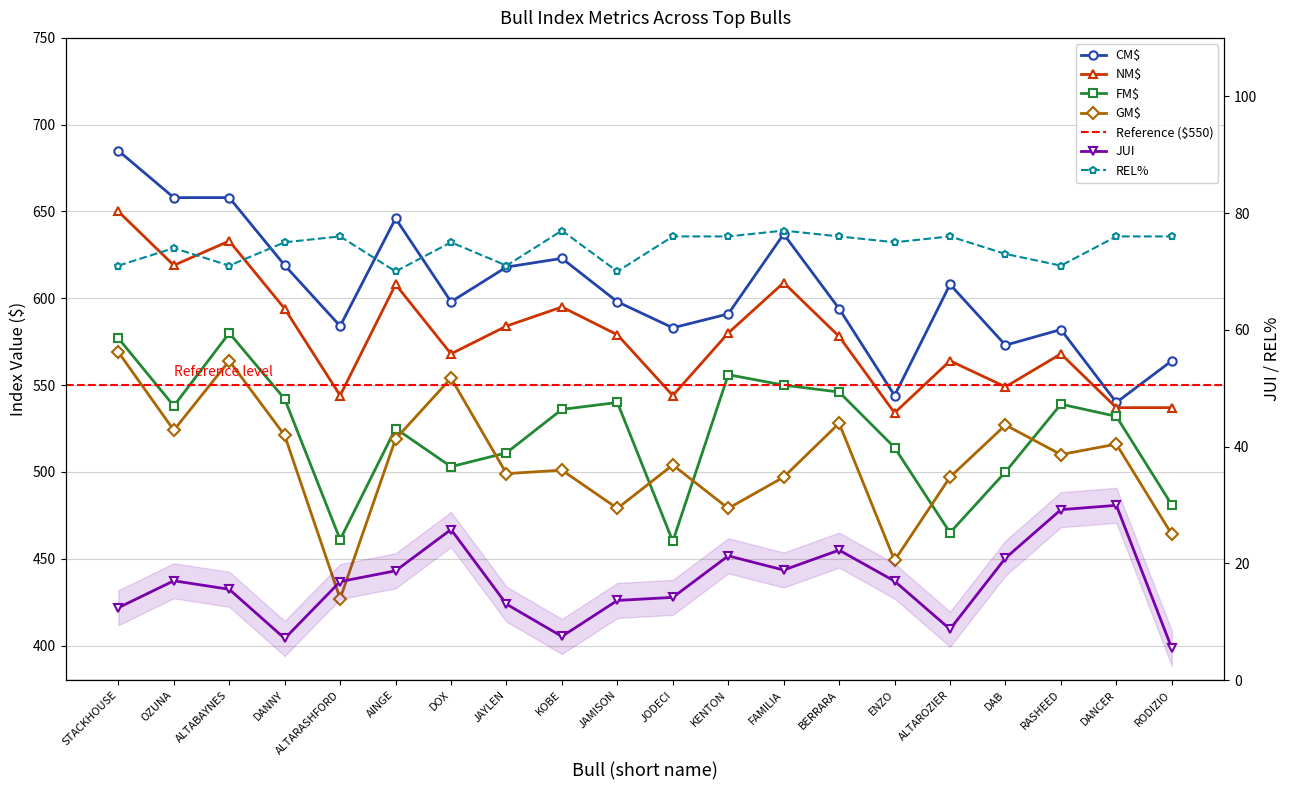

What is the label of the 14th point from the right?

DOX